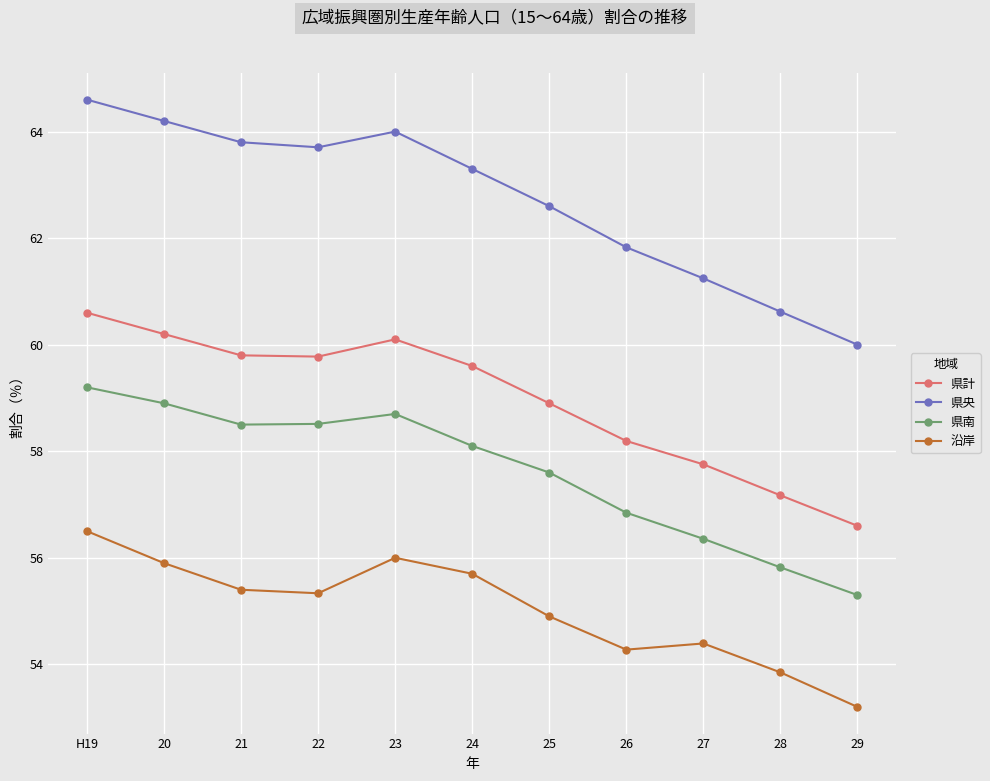

Which label corresponds to the smallest value in the chart?

29